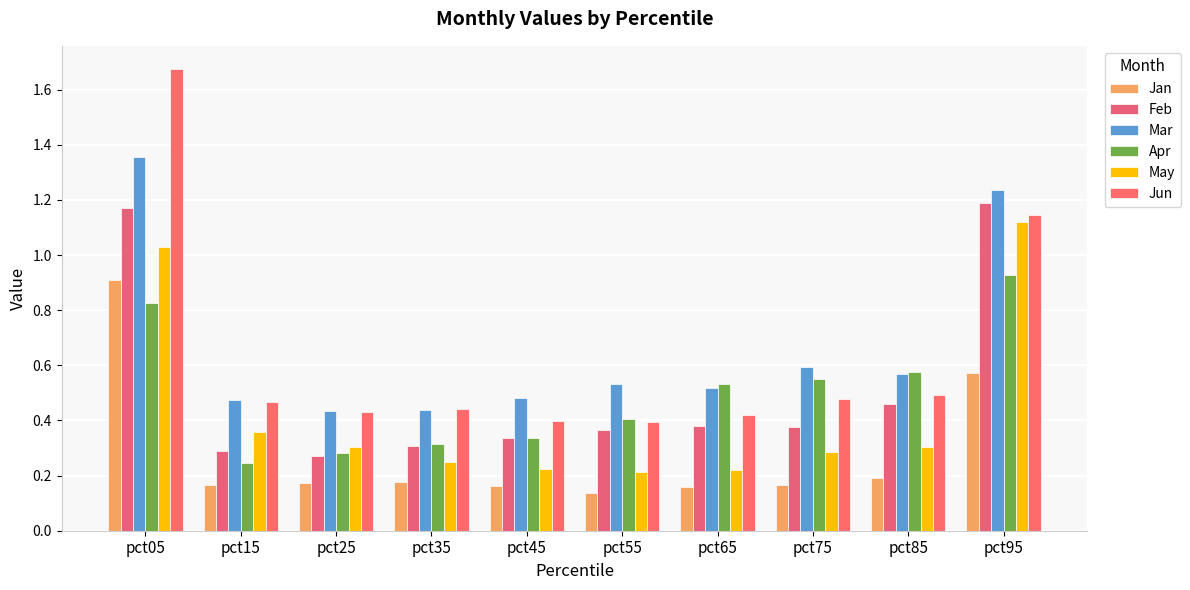

What is the value of the Jun bar at the 4th from the left?

0.4